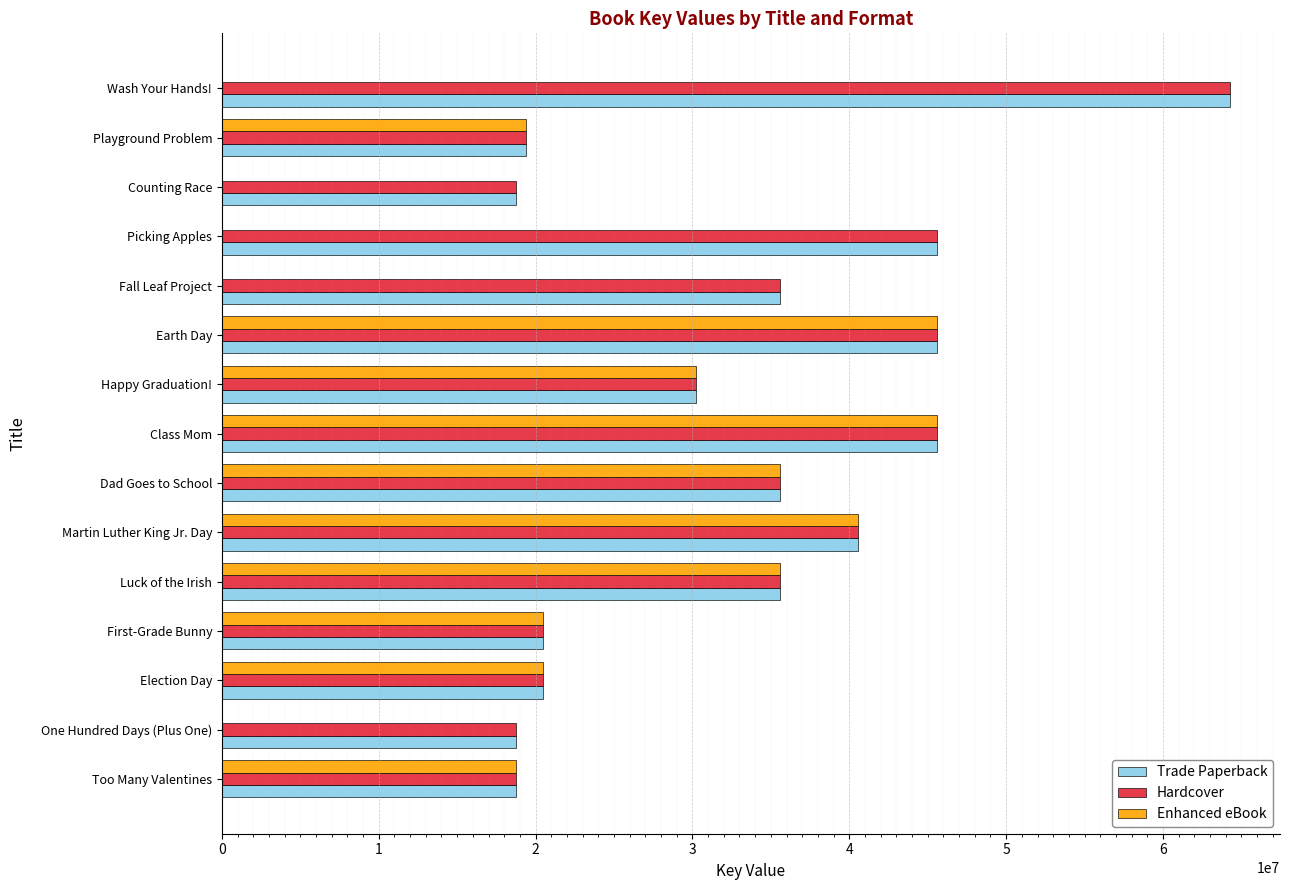

Is it true that Enhanced eBook equals 45588696 at Class Mom?

True